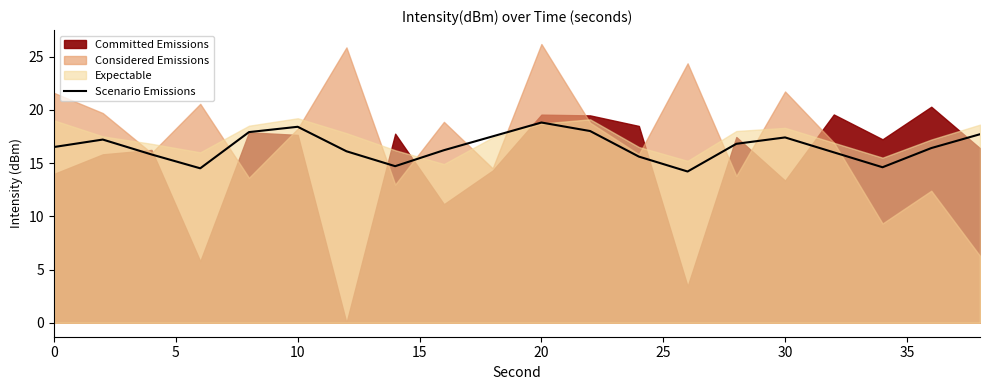

Reading right to left, transcribe all the data shown in this chart.

17.7	16.4	14.6	16.0	17.4	16.8	14.2	15.6	18.0	18.8	17.5	16.2	14.7	16.1	18.4	17.9	14.5	15.8	17.2	16.5